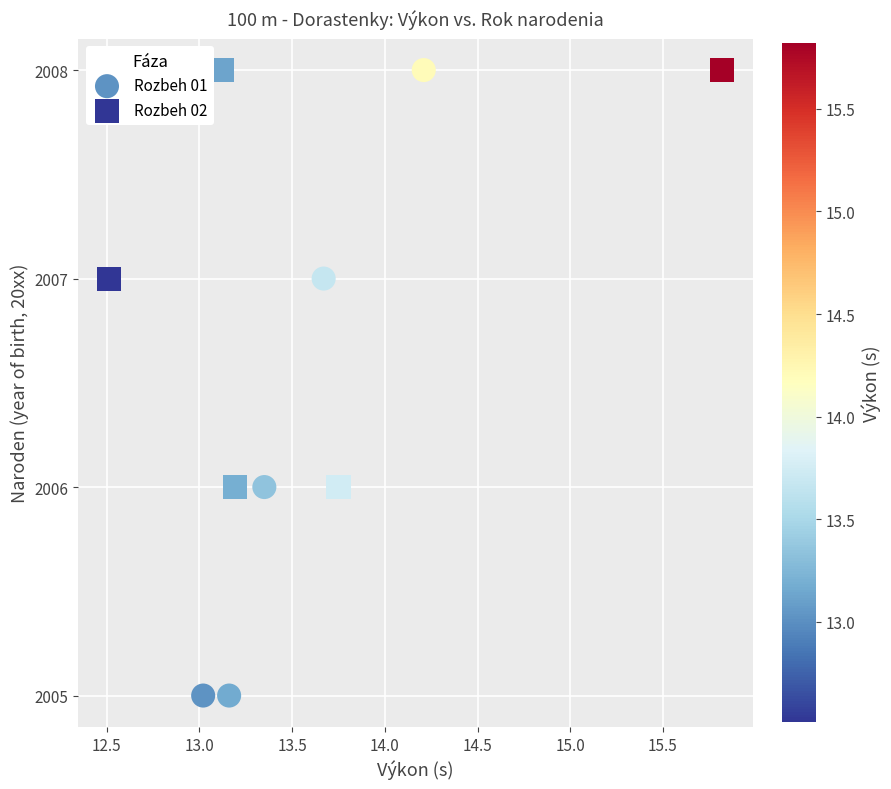

What are all the series names shown in the legend?

Rozbeh 01, Rozbeh 02